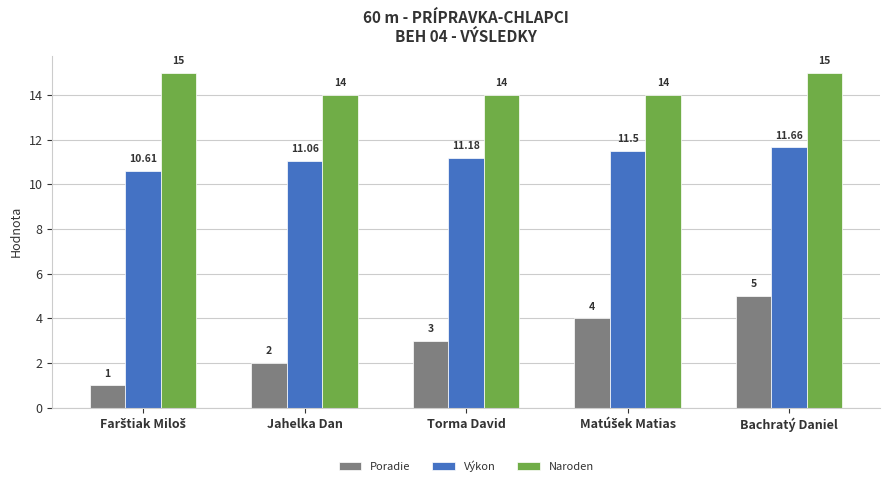

Count the number of data series in this chart.

3